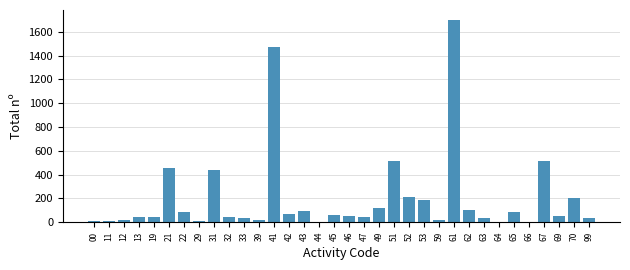

What is the sum of all values?

6837